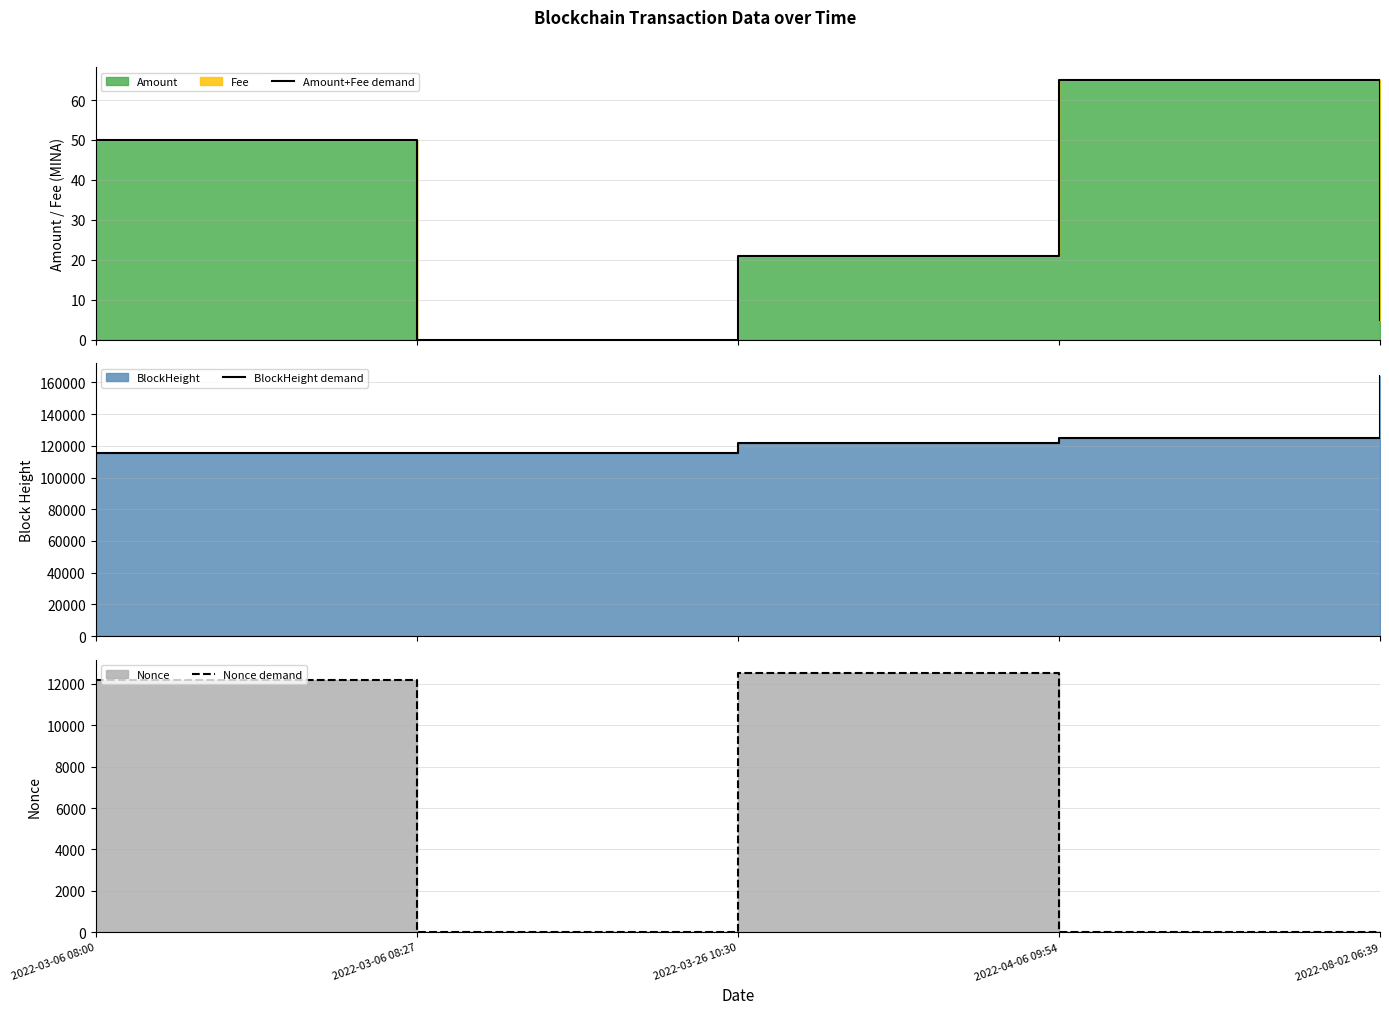

What is the label of the 3rd point from the left?

2022-03-26 10:30